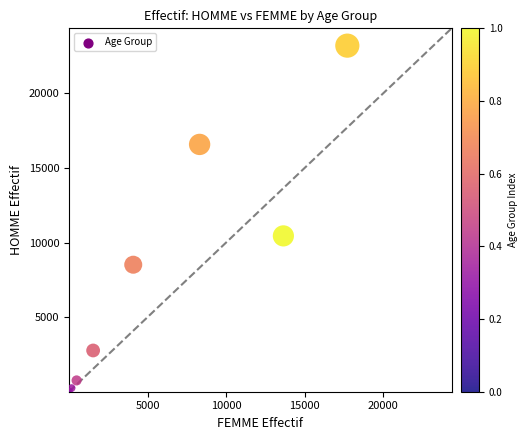

What Y value in the scatter plot is closest to 11596?

10443